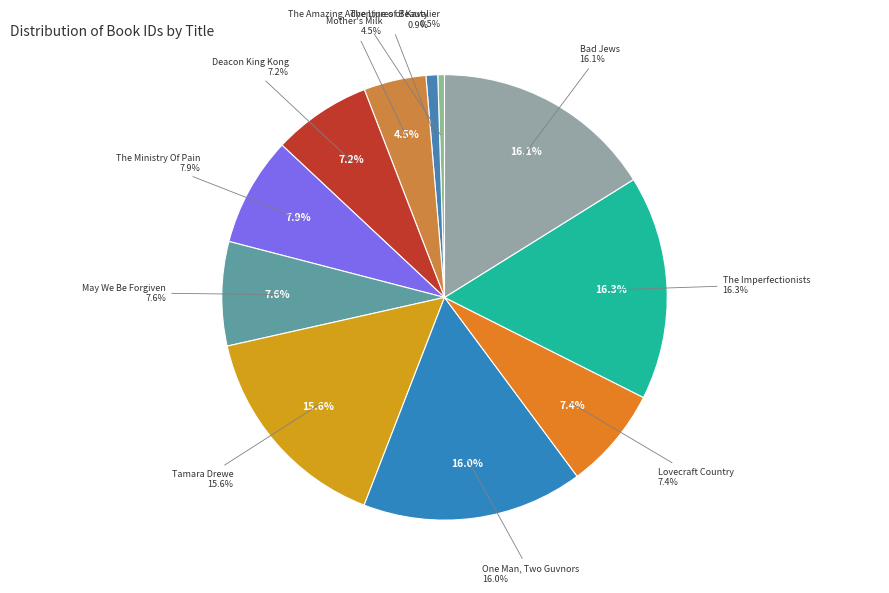

What is the largest slice in the pie chart?

The Imperfectionists